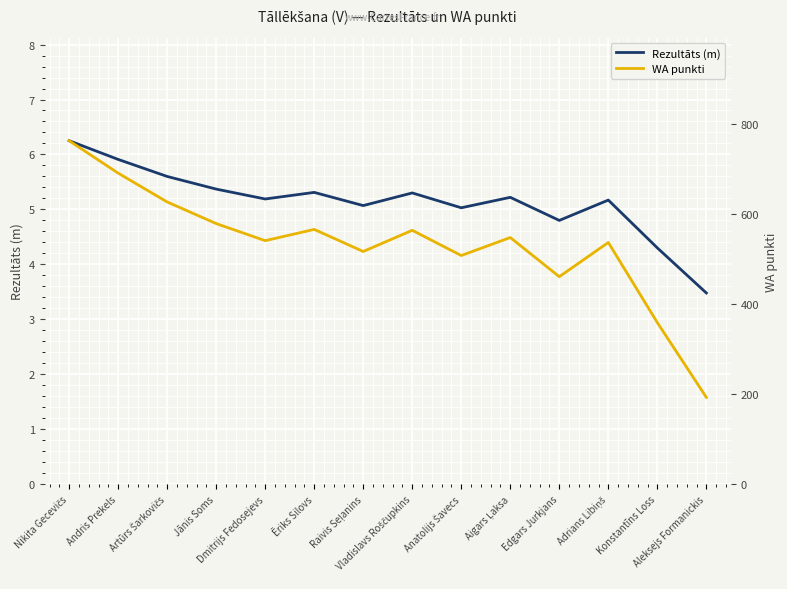

The value of Rezultāts (m) at Edgars Jurkjans is 8.5. True or false?

False